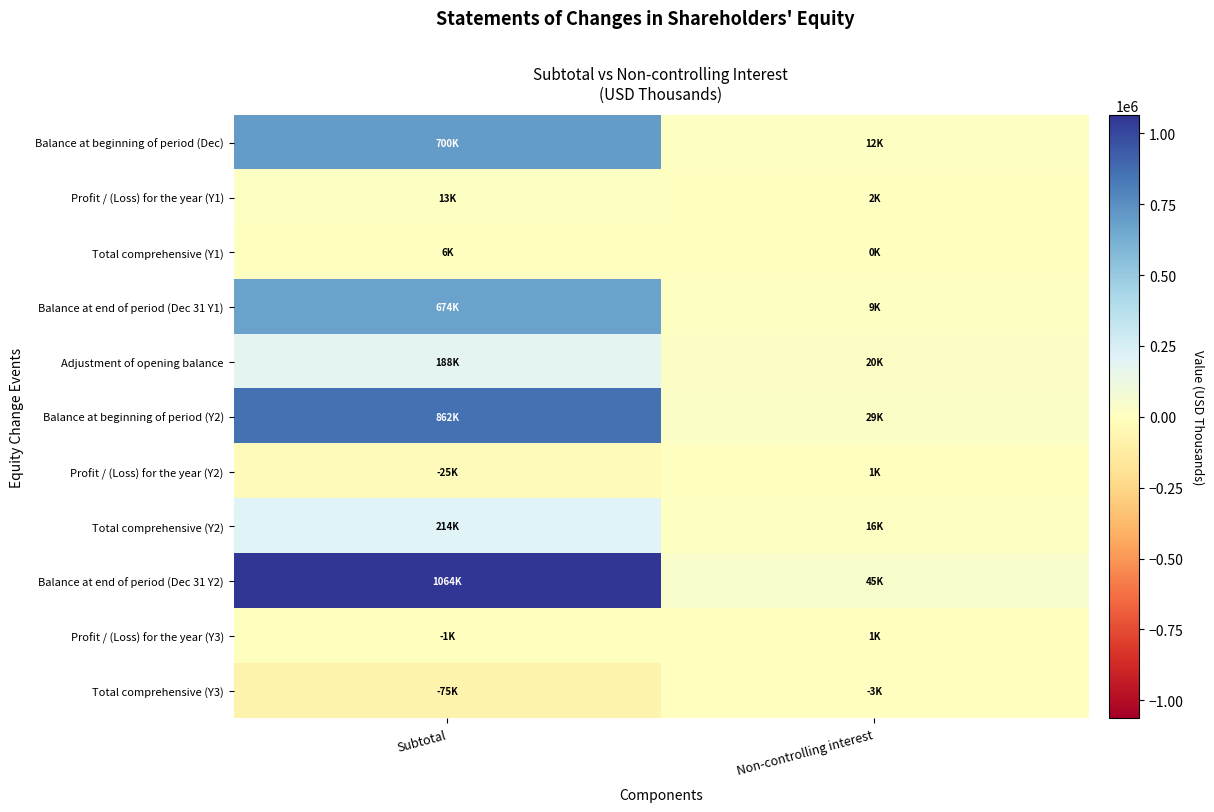

Reading right to left, what are all the values shown in this chart?

Balance at beginning of period (Dec): Non-controlling interest=11970	Subtotal=700334
Profit / (Loss) for the year (Y1): Non-controlling interest=1777	Subtotal=13198
Total comprehensive (Y1): Non-controlling interest=28	Subtotal=6322
Balance at end of period (Dec 31 Y1): Non-controlling interest=9139	Subtotal=673880
Adjustment of opening balance: Non-controlling interest=20237	Subtotal=187941
Balance at beginning of period (Y2): Non-controlling interest=29376	Subtotal=861821
Profit / (Loss) for the year (Y2): Non-controlling interest=1389	Subtotal=-24622
Total comprehensive (Y2): Non-controlling interest=15541	Subtotal=213641
Balance at end of period (Dec 31 Y2): Non-controlling interest=44509	Subtotal=1063636
Profit / (Loss) for the year (Y3): Non-controlling interest=1114	Subtotal=-772
Total comprehensive (Y3): Non-controlling interest=-3398	Subtotal=-75437